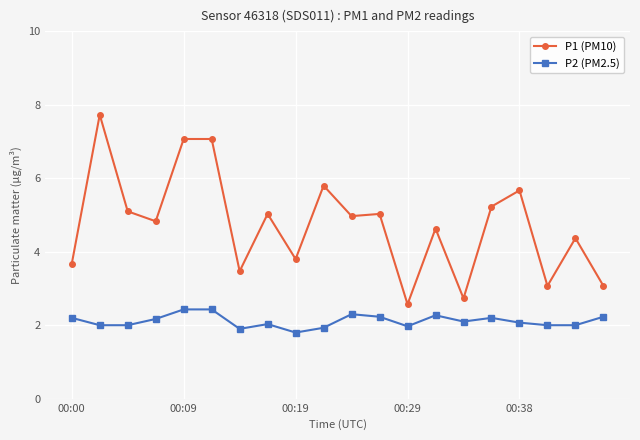

What is the value of the P2 (PM2.5) point at the 19th from the left?

2.0